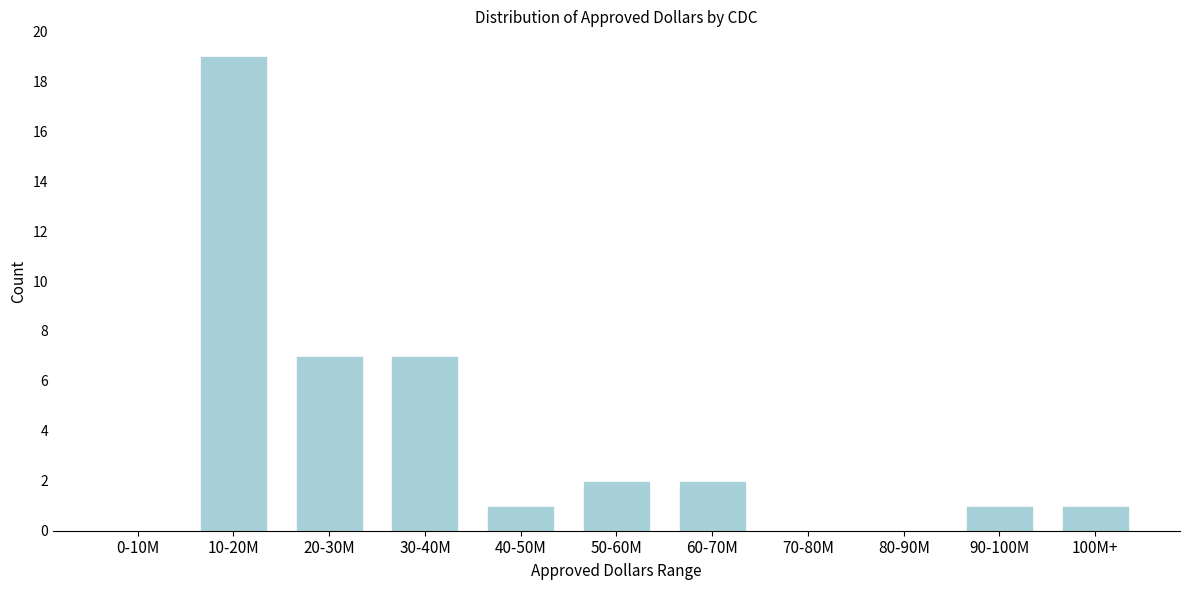

Reading right to left, what are all the values shown in this chart?

100M+=1	90-100M=1	80-90M=0	70-80M=0	60-70M=2	50-60M=2	40-50M=1	30-40M=7	20-30M=7	10-20M=19	0-10M=0